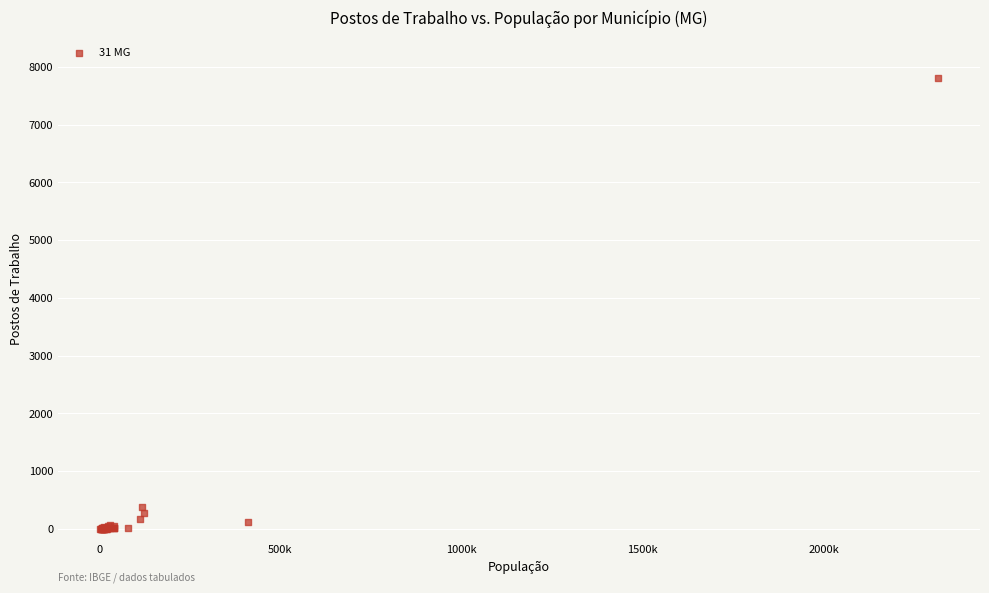

What Y value in the scatter plot is closest to 3906?

378